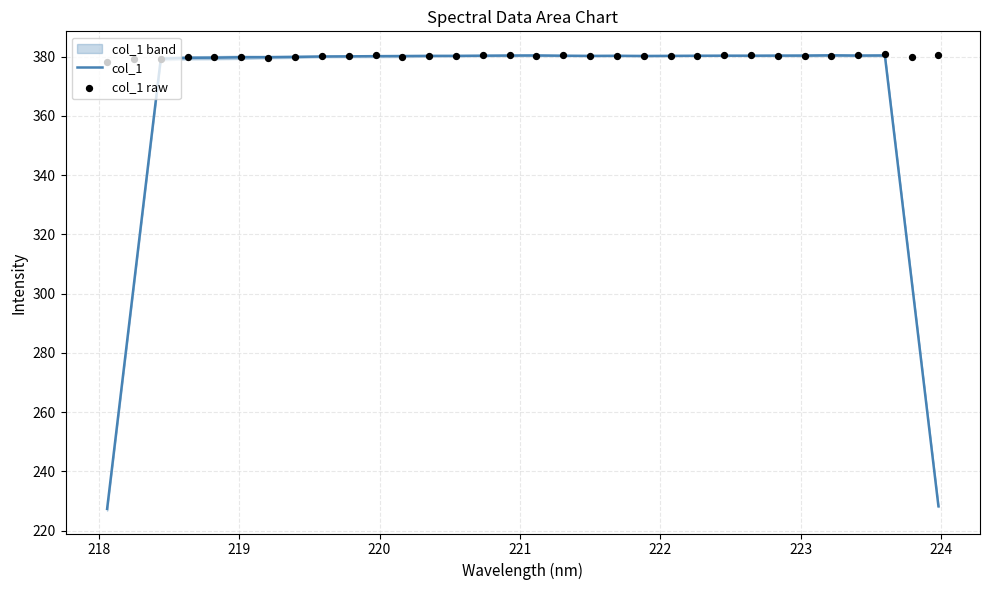

Which series has the largest total across all categories?

col_1 raw